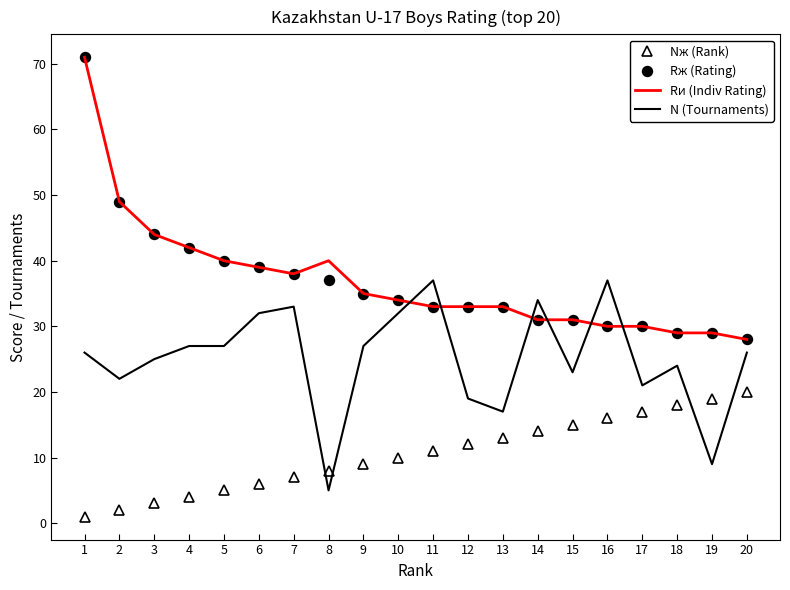

What is the sum of the Rи (Indiv Rating) values at 16 and 14?

61